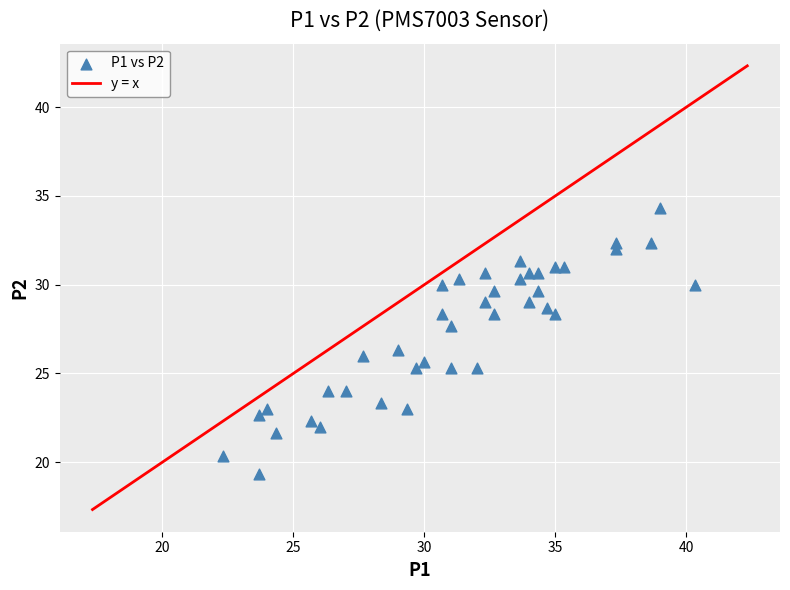

What is the range of Y values (max minus min)?

15.0